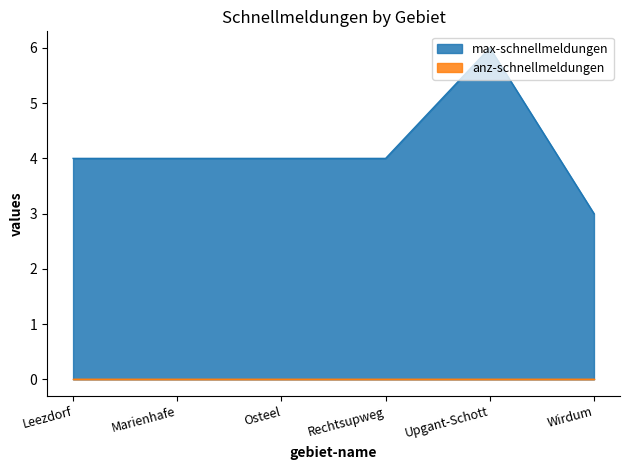

Between Wirdum and Osteel, which is larger?

Osteel